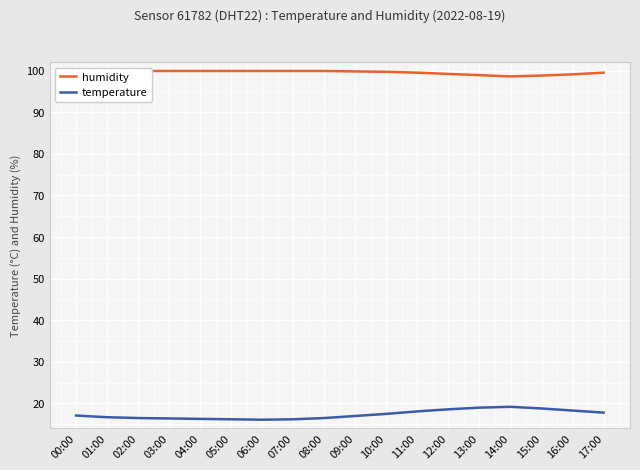

What is the total value across all series at 06:00?

116.0